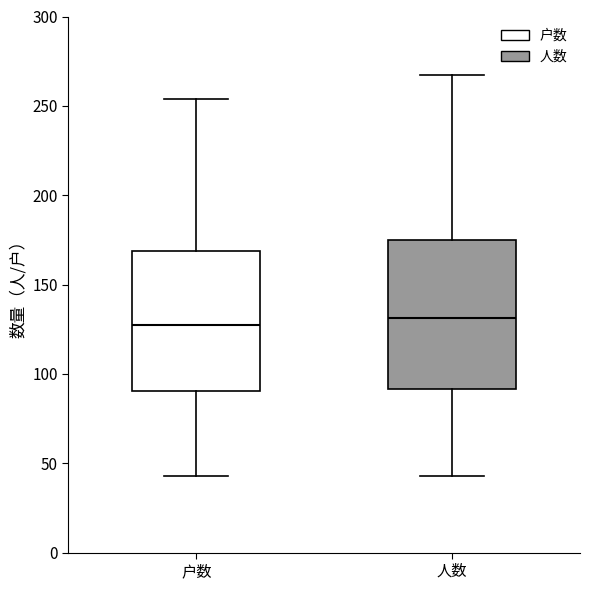

Where is the lower edge of the box for 人数 on the y-axis? The values are not printed on the chart, so give them approximately, as read against the axis.

90